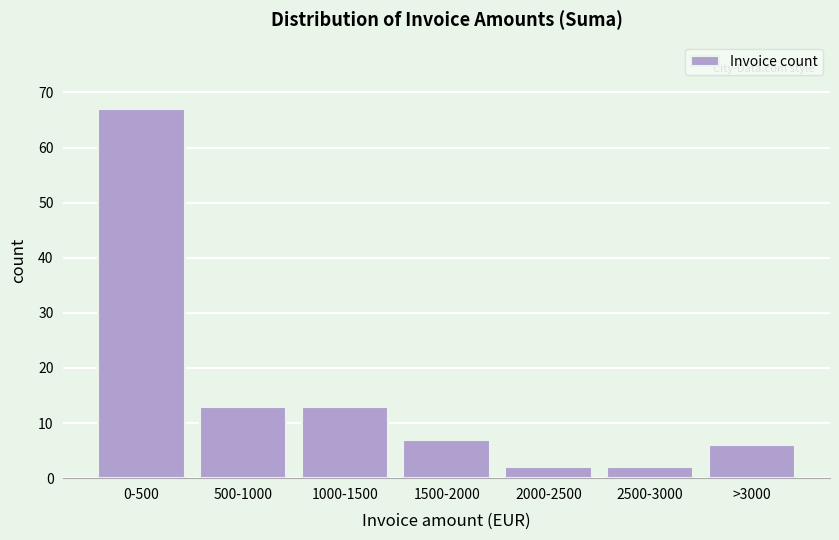

Reading right to left, transcribe all the data shown in this chart.

>3000=6	2500-3000=2	2000-2500=2	1500-2000=7	1000-1500=13	500-1000=13	0-500=67